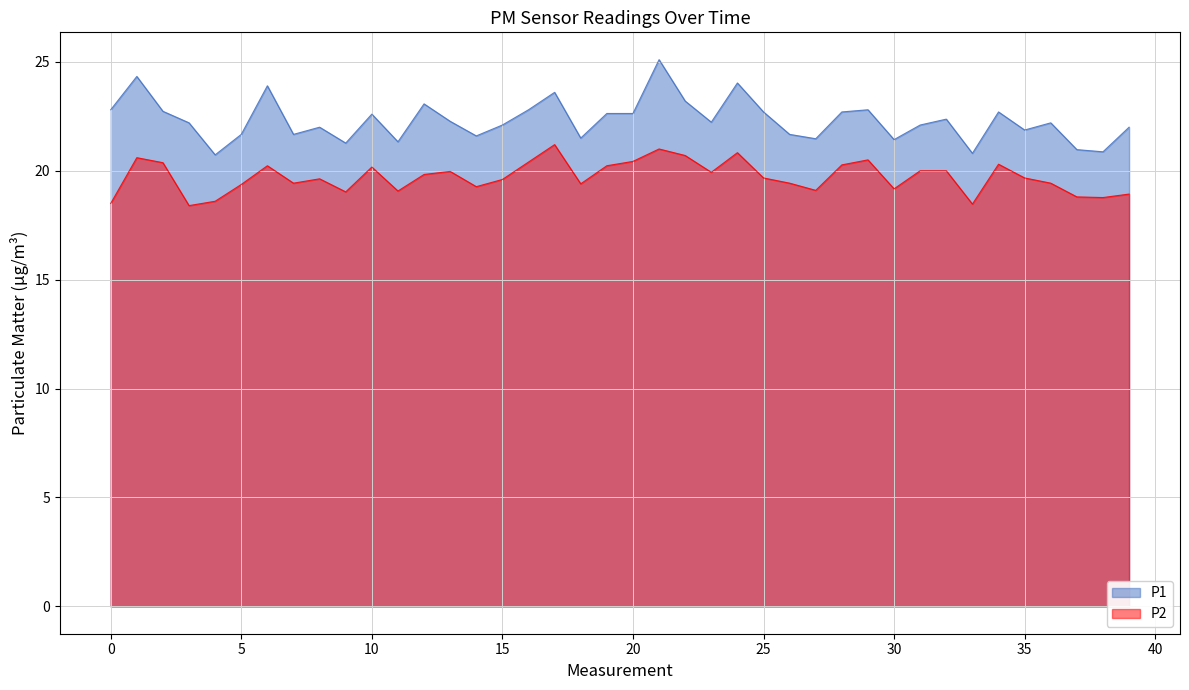

What is the difference between the P1 values at 14 and 20?

1.0